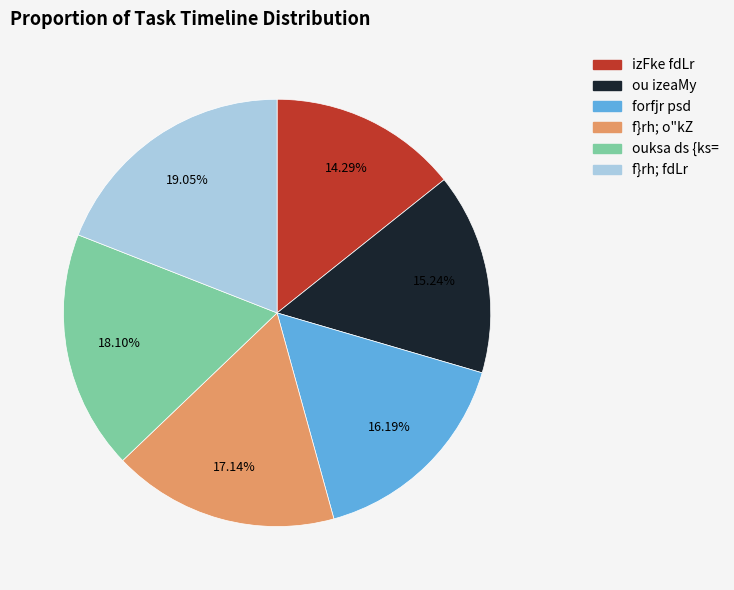

What is the largest slice in the pie chart?

f}rh; fdLr